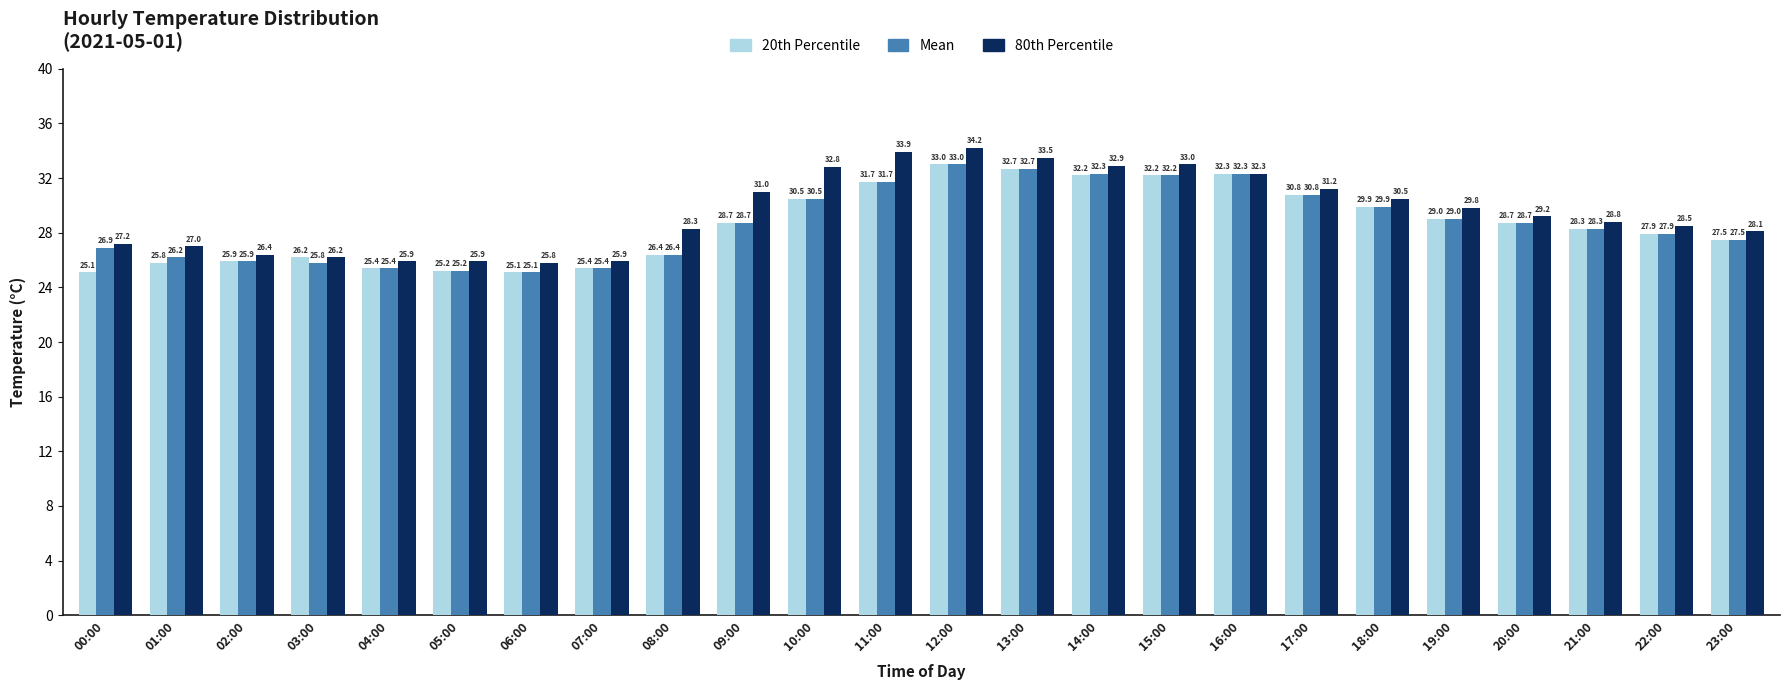

What is the sum of all 80th Percentile values?

708.3